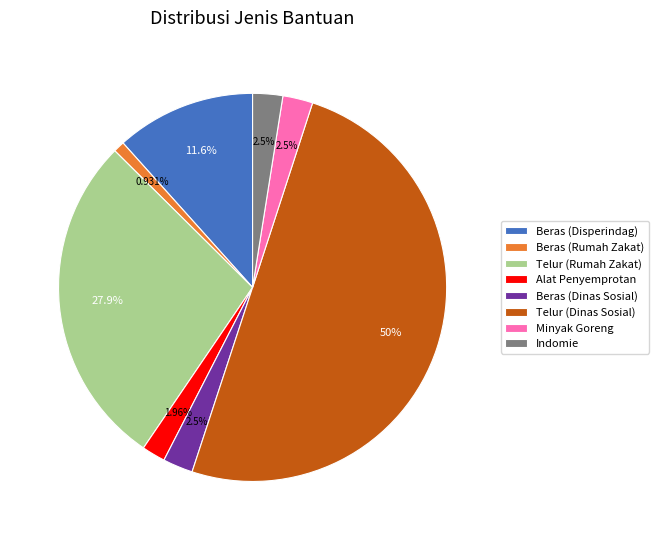

To the nearest percent, what is the average slice percentage?

12%